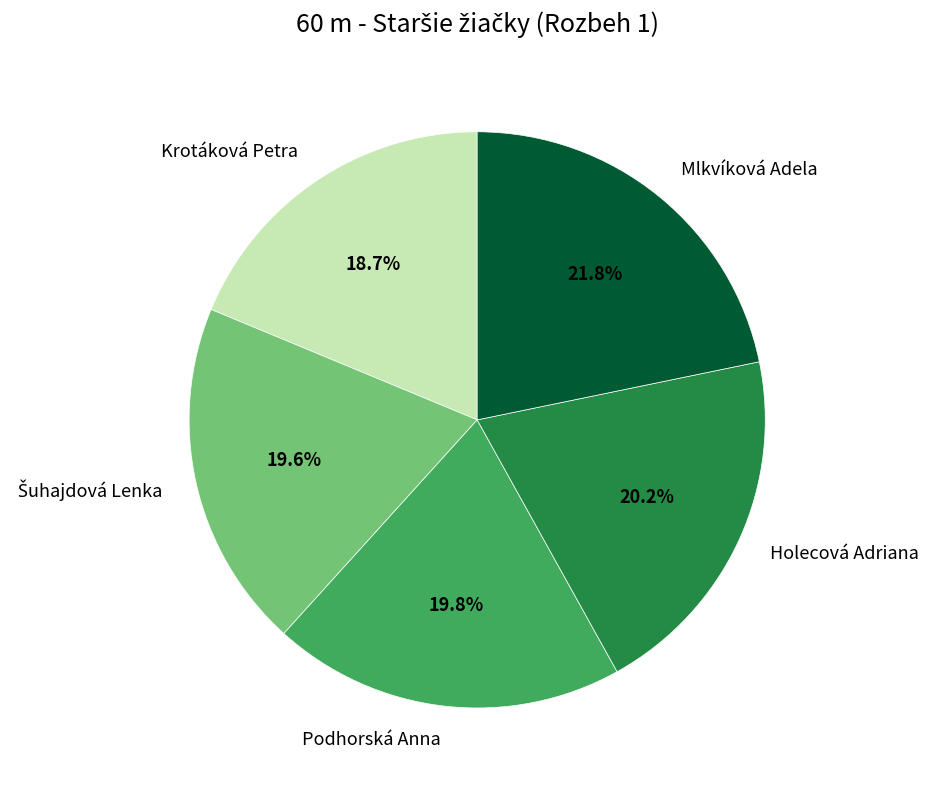

True or false: Podhorská Anna accounts for 26% of the total.

False